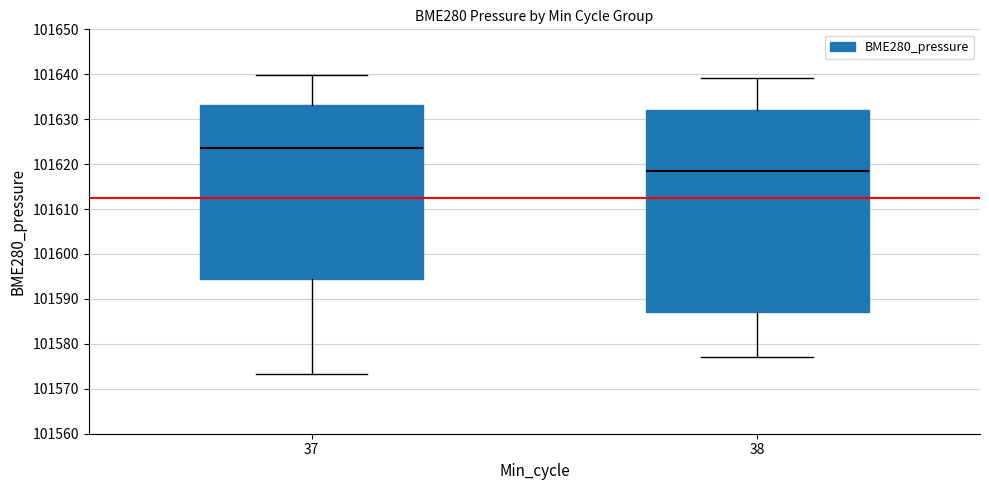

Comparing the boxes themselves (not the whiskers), which one is the tallest?

38